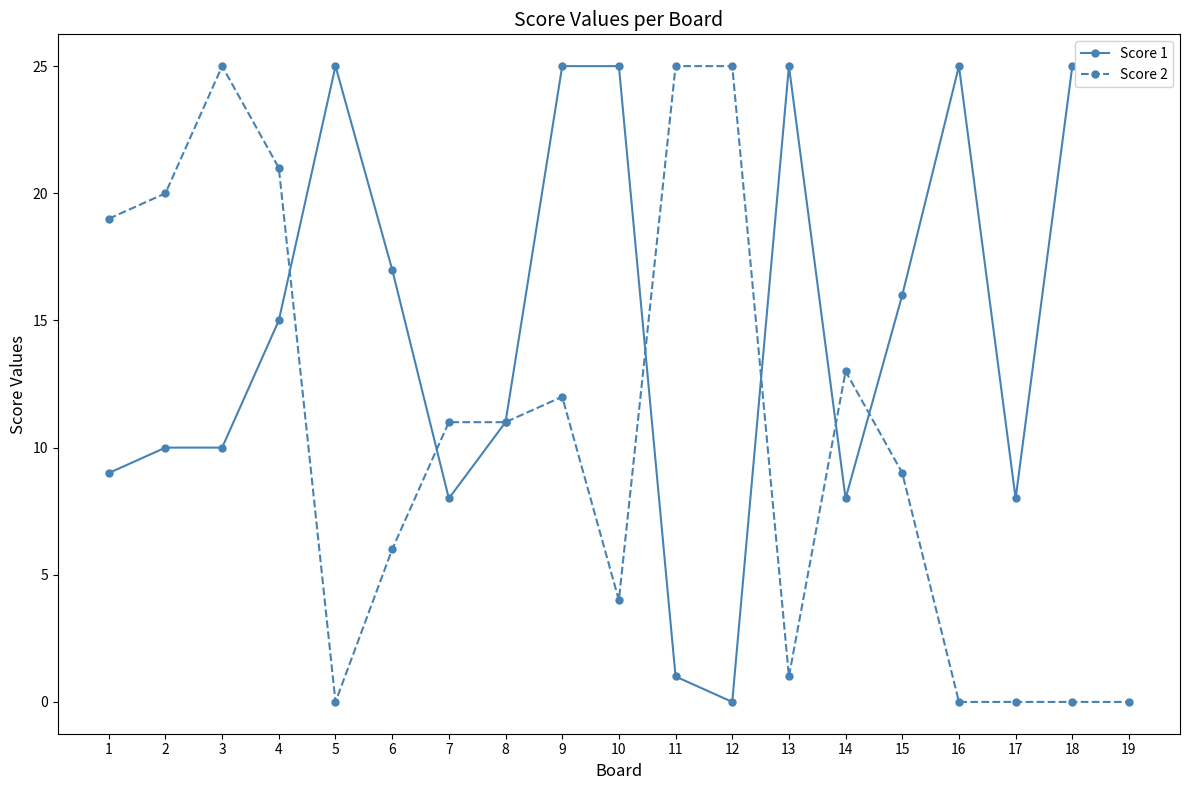

How many interior local valleys does the Score 2 series have?

3